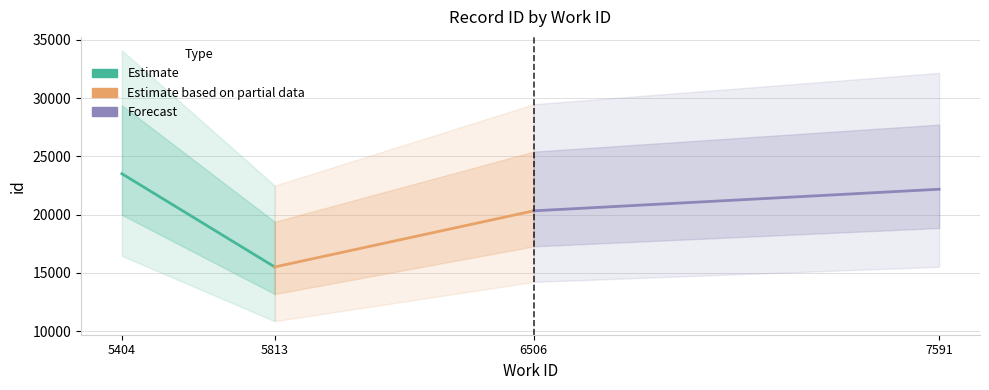

Reading left to right, what are all the values shown in this chart?

Estimate: 23518	15516
Estimate based on partial data: 15516	20333
Forecast: 20333	22187